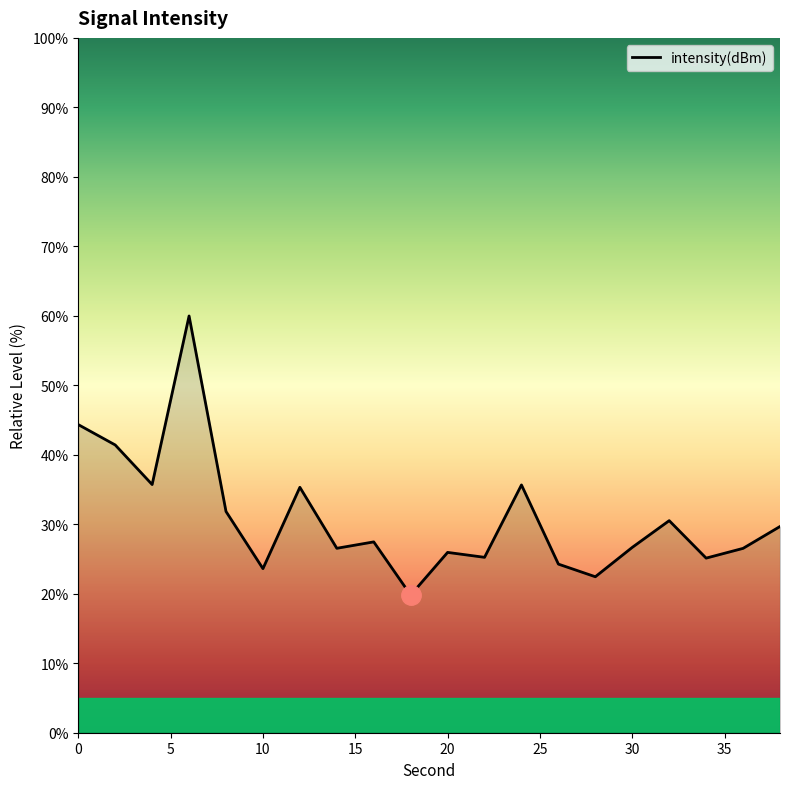

What is the minimum value shown in the chart?

19.8